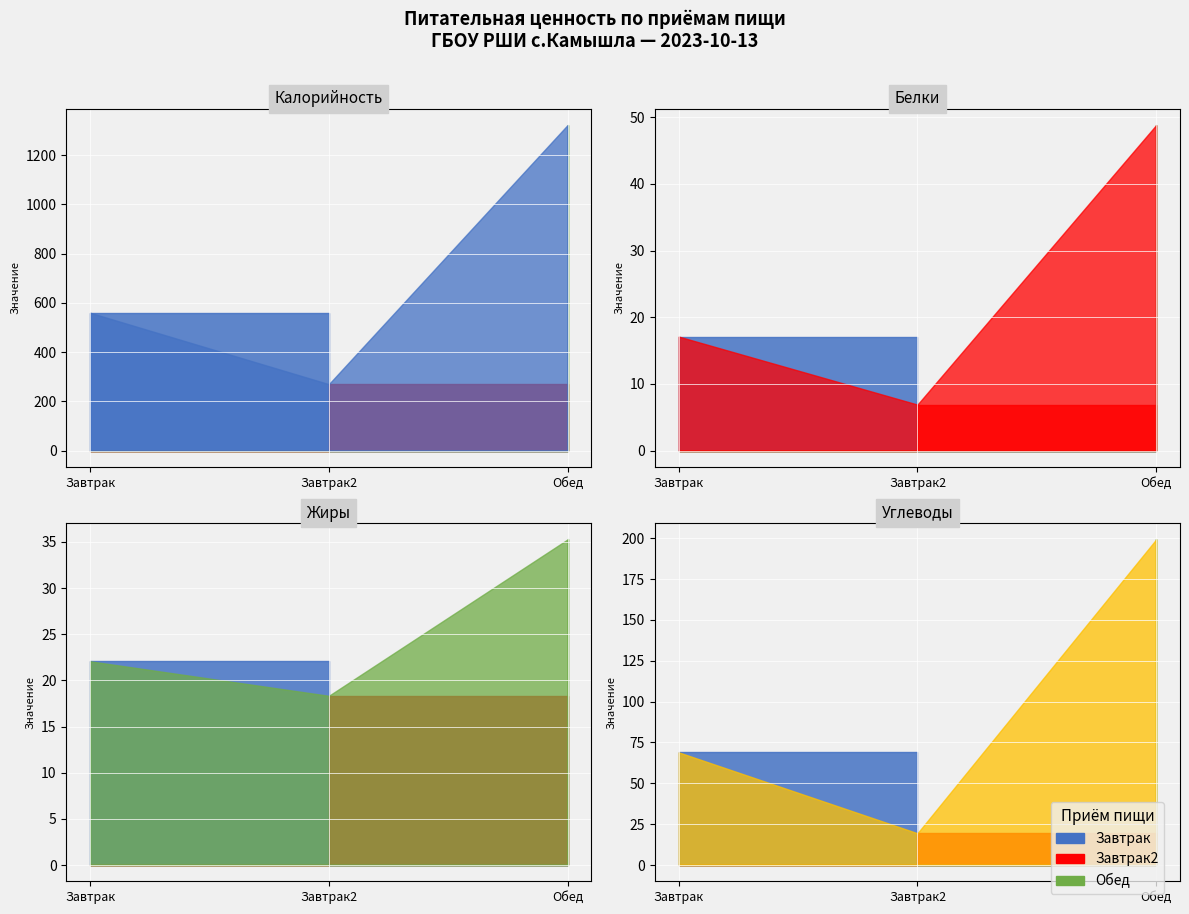

Which series has the largest range (max minus min)?

Калорийность